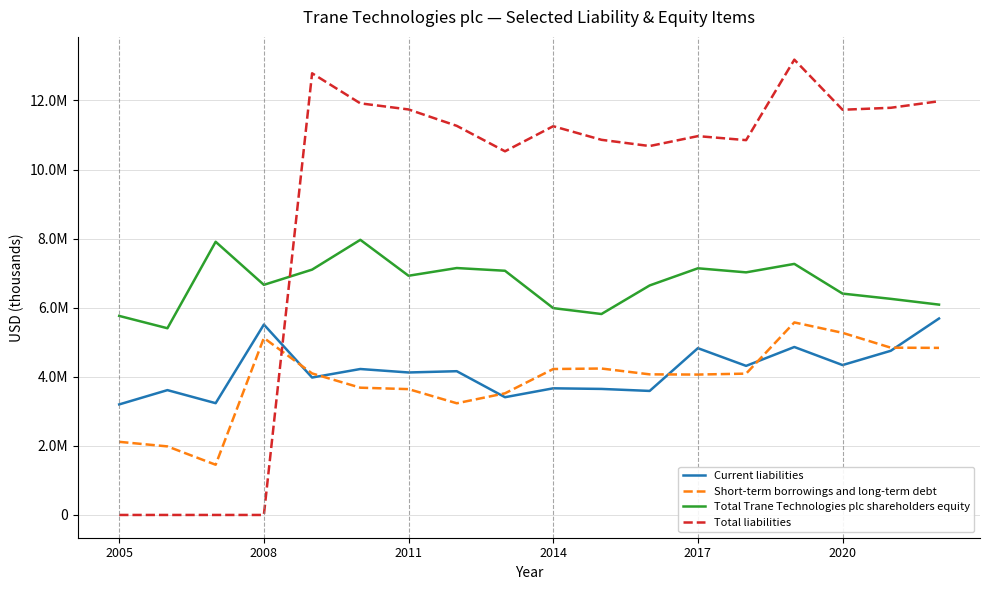

Does the chart display data point markers on the line(s)?

No